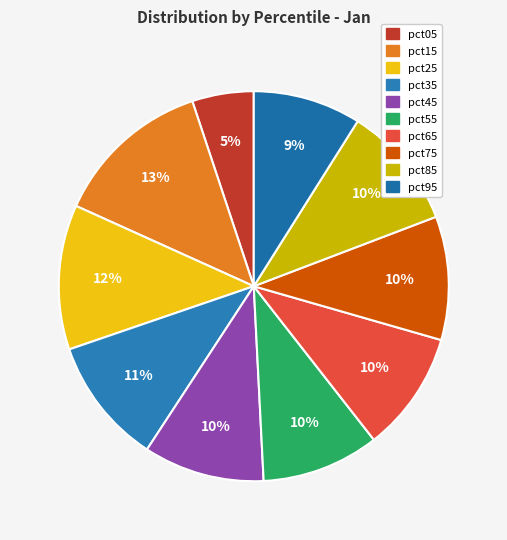

To the nearest percent, what is the difference between the largest and smallest slice percentages?

8%